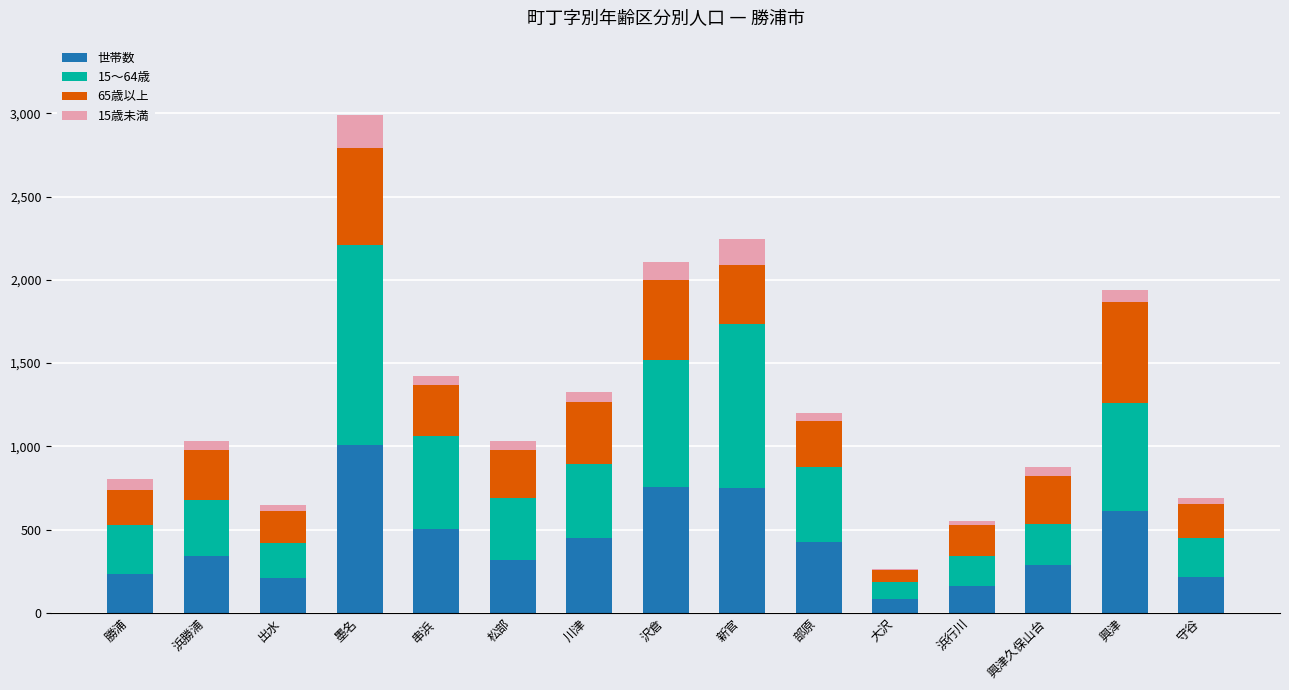

What is the total value across all series at 墨名?

2988